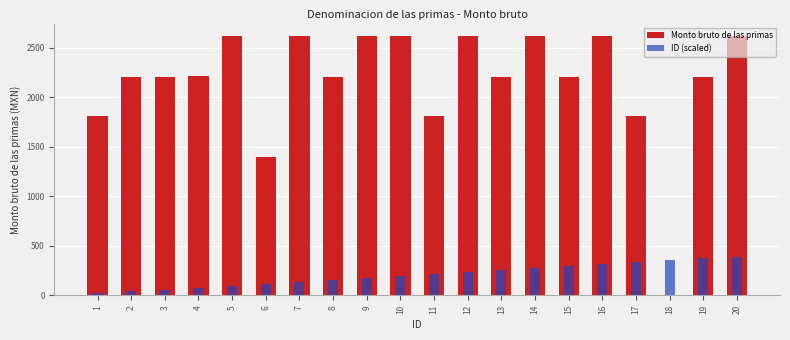

List the series in order of their peak value, highest first.

Monto bruto de las primas, ID (scaled)